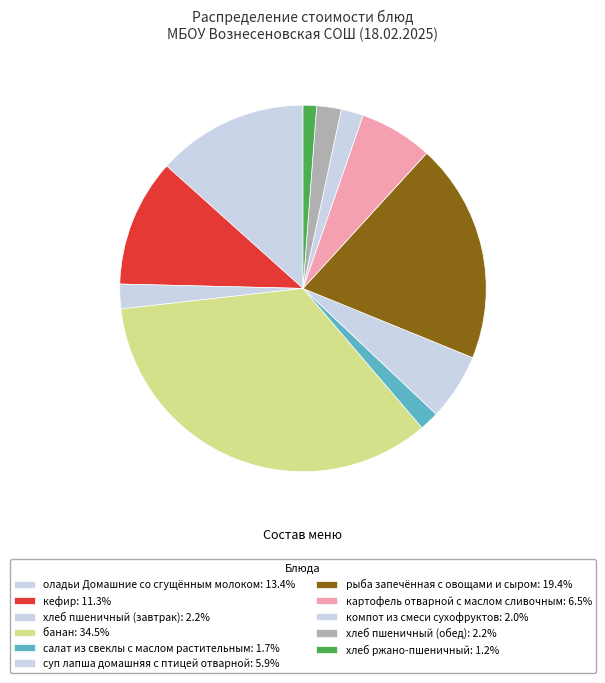

How many segments does this pie chart have?

11